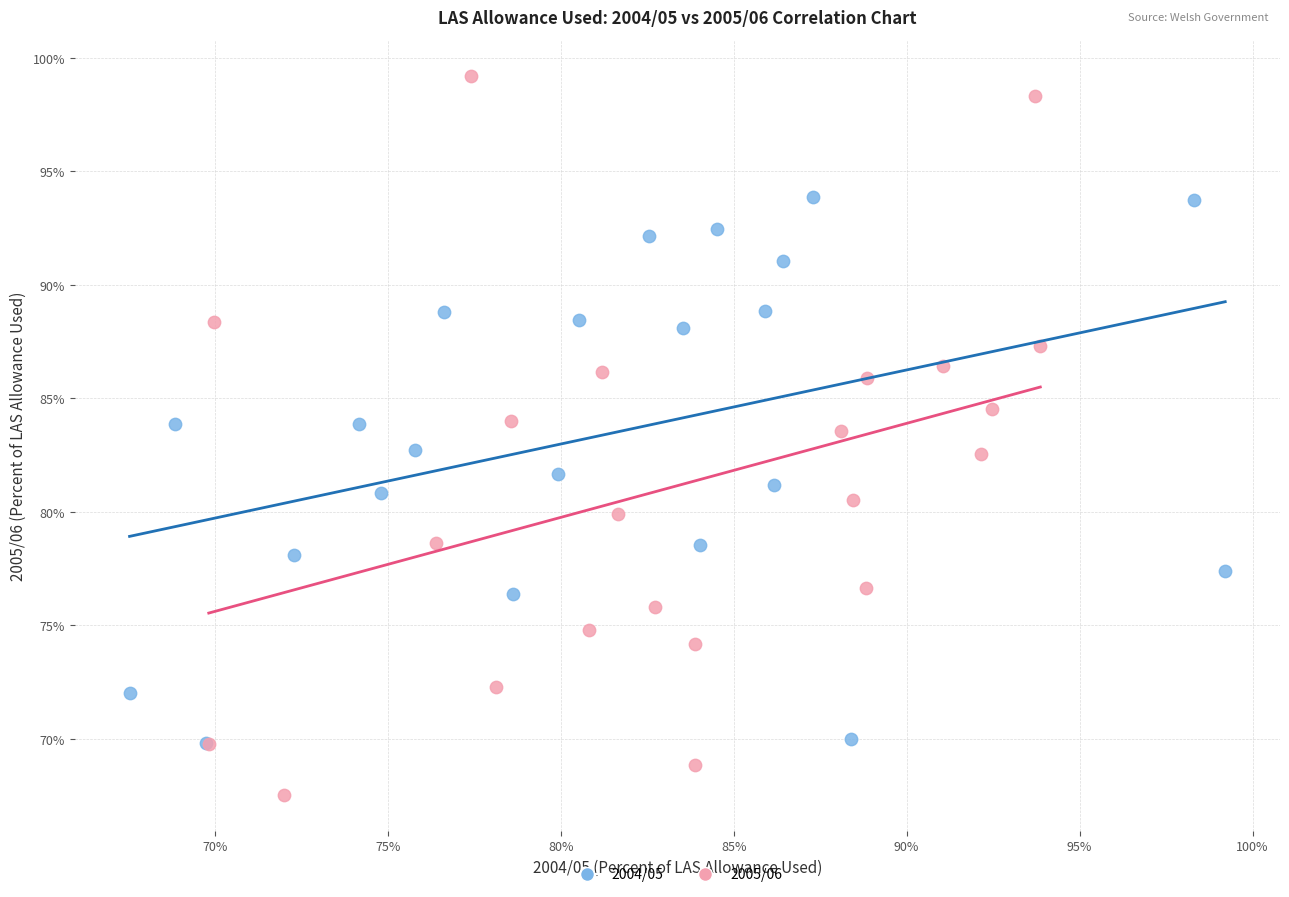

What are all the series names shown in the legend?

2004/05, 2005/06